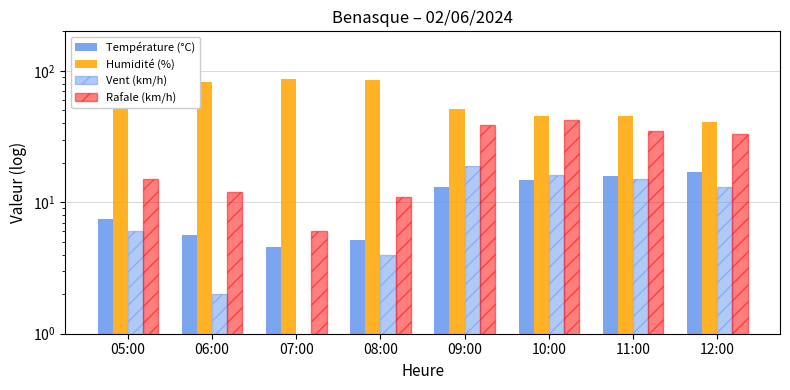

Does the chart contain stacked bars?

No